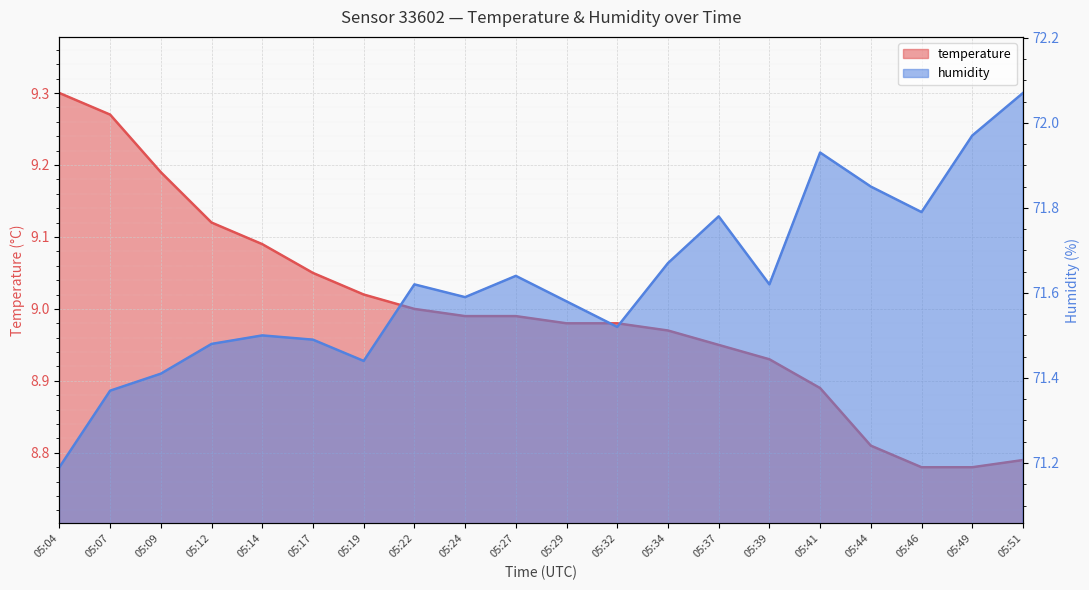

Rank the categories by temperature value from highest to lowest.

05:04, 05:07, 05:09, 05:12, 05:14, 05:17, 05:19, 05:22, 05:24, 05:27, 05:29, 05:32, 05:34, 05:37, 05:39, 05:41, 05:44, 05:51, 05:46, 05:49